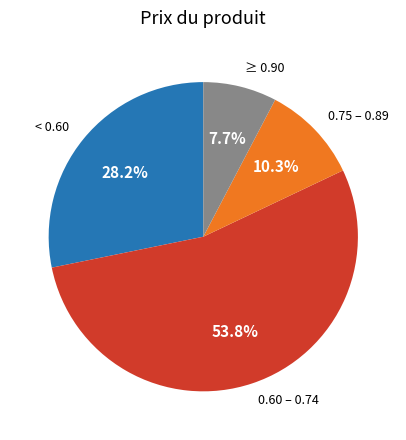

What is the ratio of the value at < 0.60 to the value at ≥ 0.90?

3.7